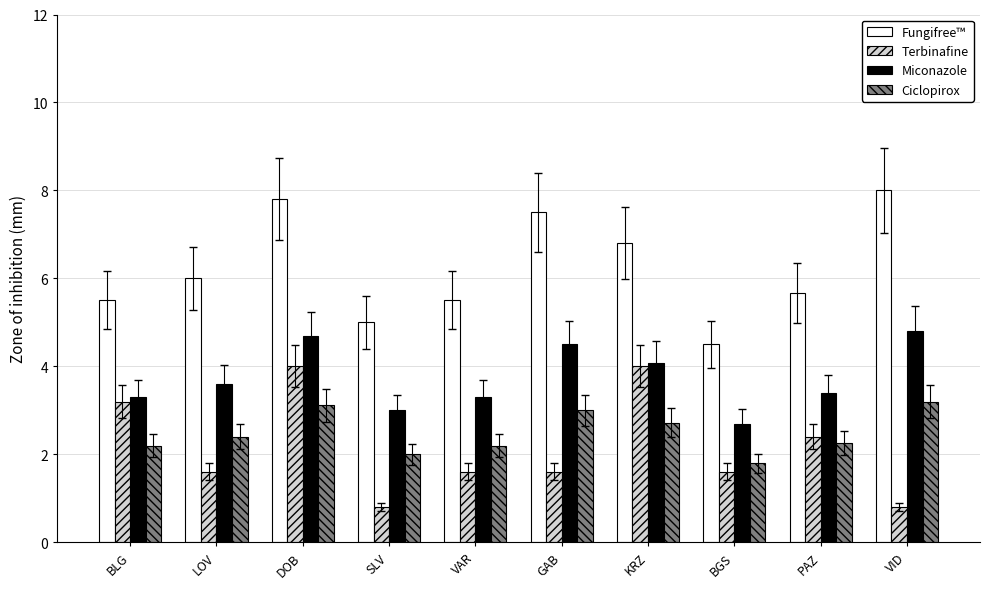

Between SLV and PAZ, which series saw the biggest shift?

Terbinafine